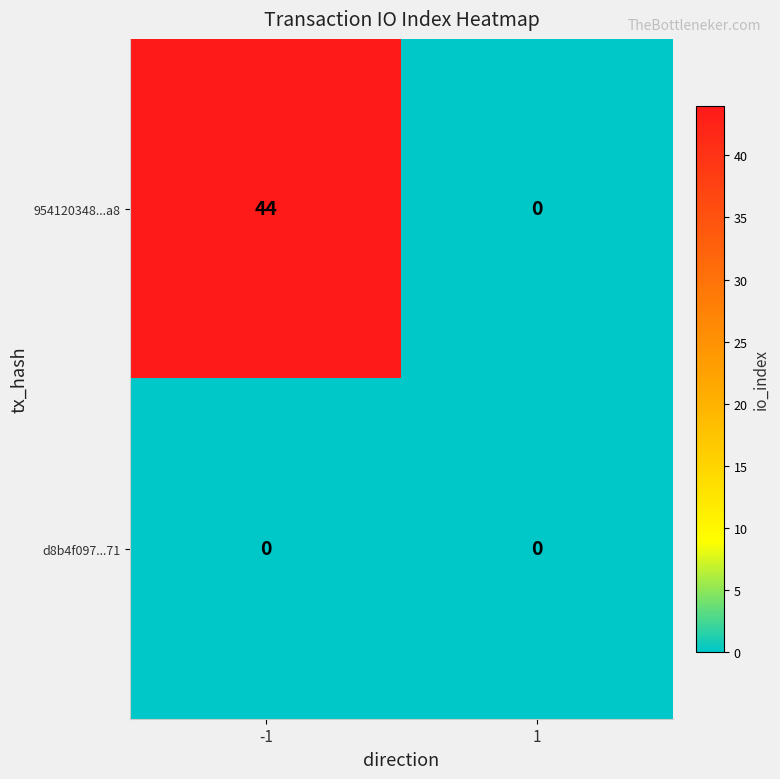

At how many categories does at least one series exceed 37?

1